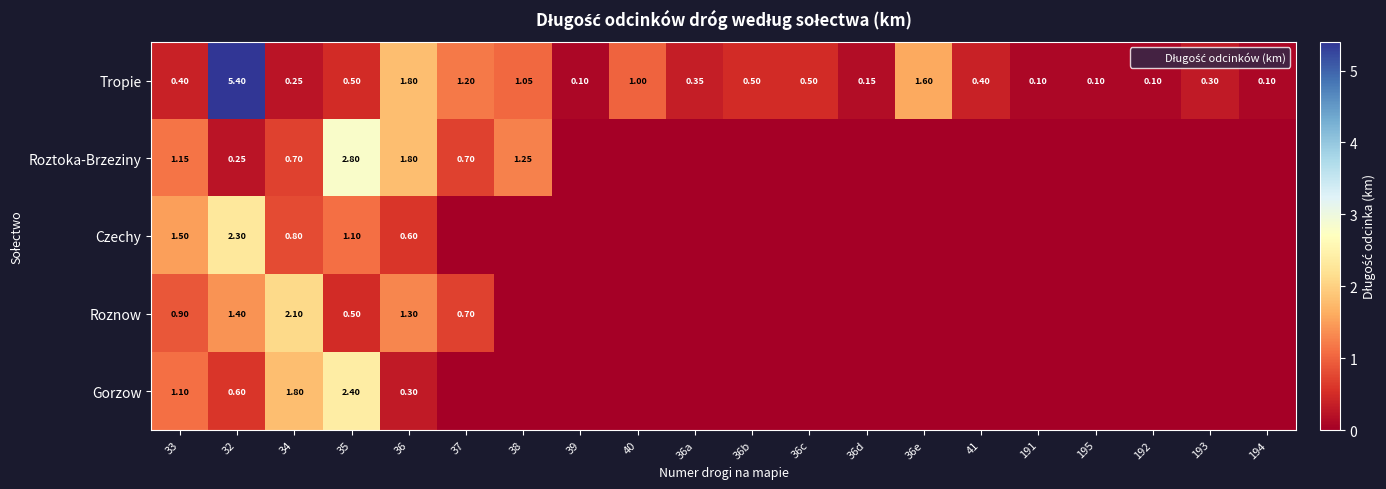

At which label is Gorzow closest to 1?

33